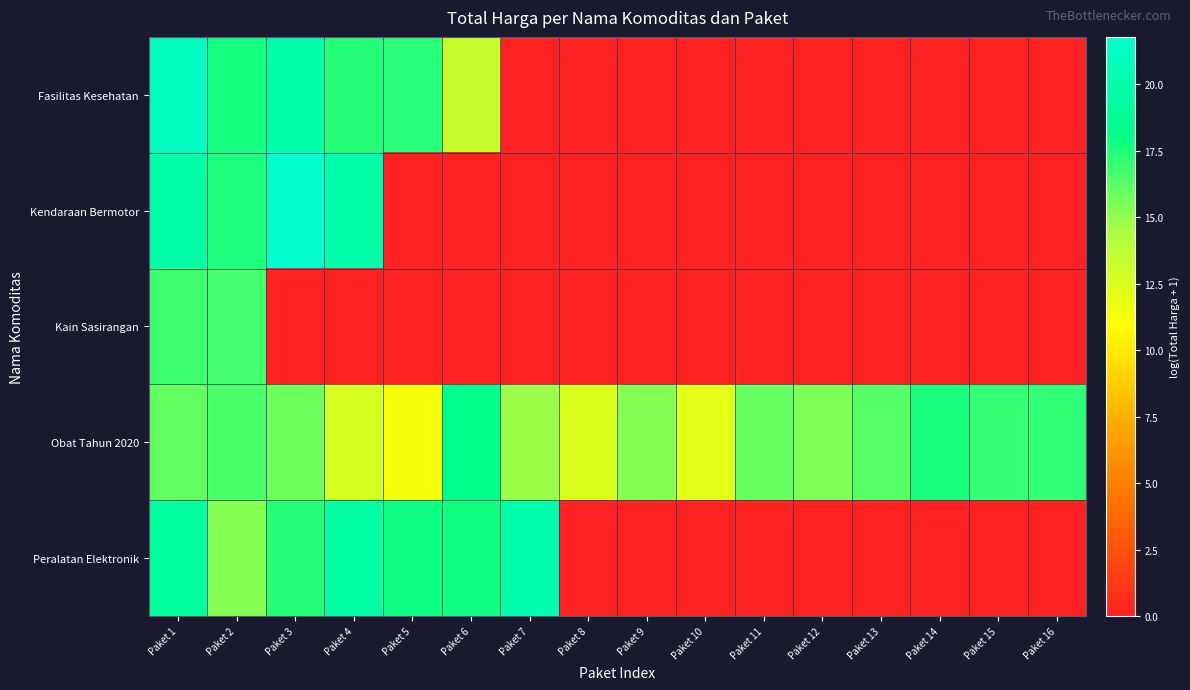

Which label corresponds to the largest value in the chart?

Paket 3